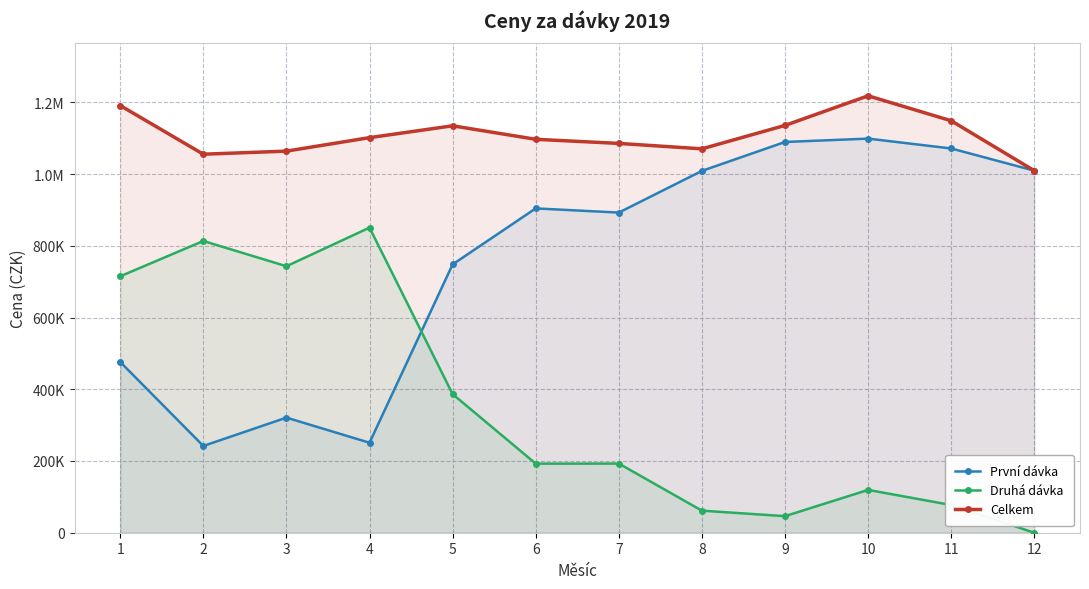

What is the minimum value for První dávka?

241920.0